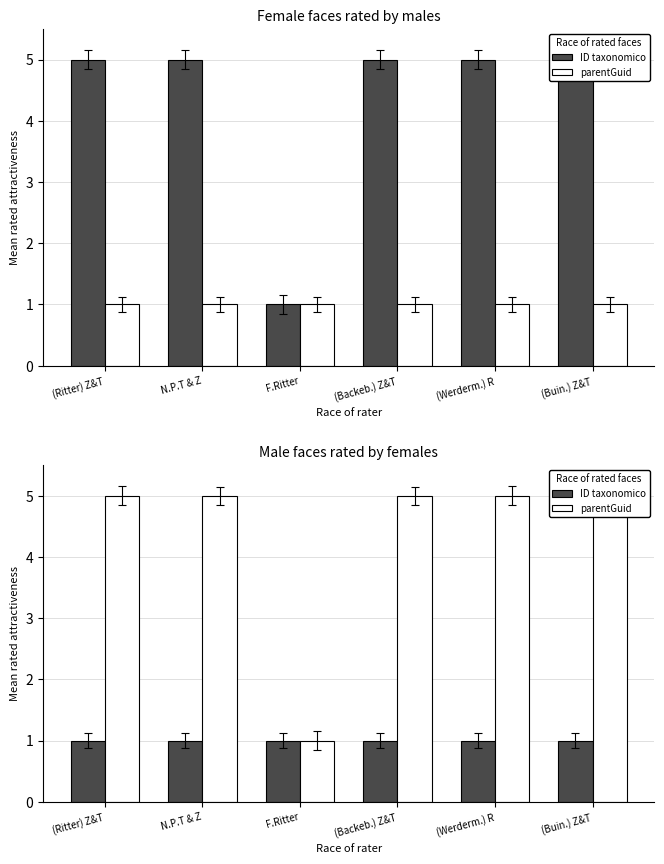

What is the lowest value of the parentGuid series?

1.0